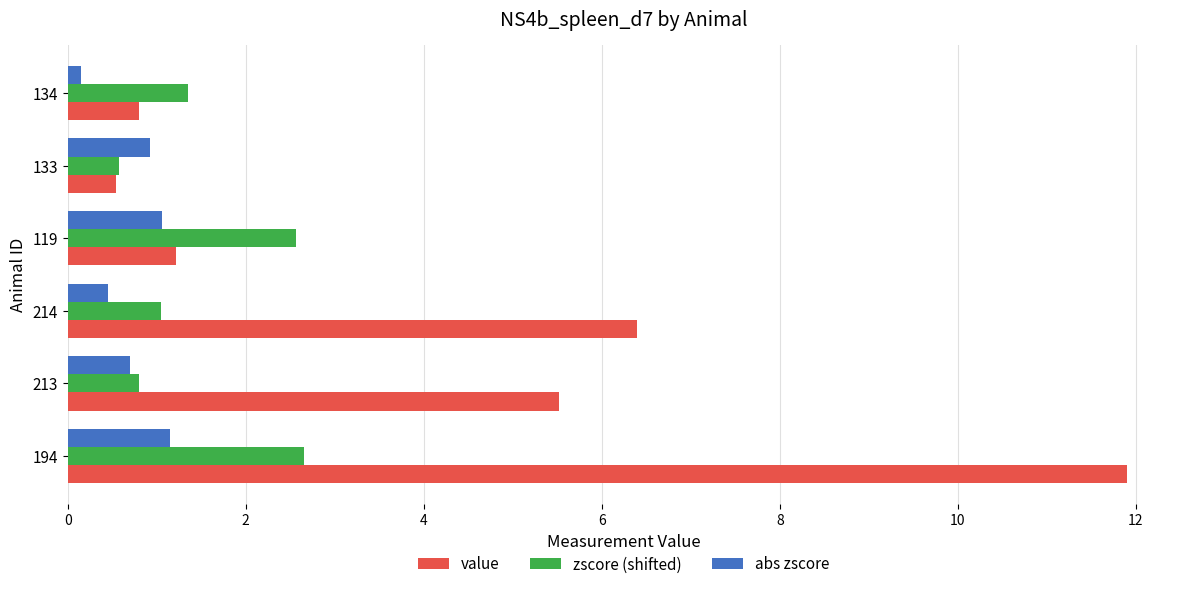

List the series in order of their overall mean, highest first.

value, zscore (shifted), abs zscore